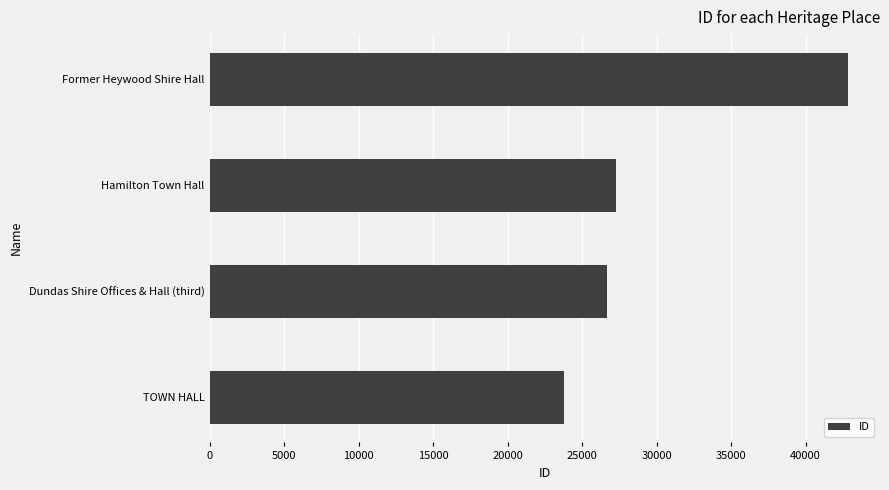

Approximately how many times larger is the value at TOWN HALL compared to Former Heywood Shire Hall?

0.6